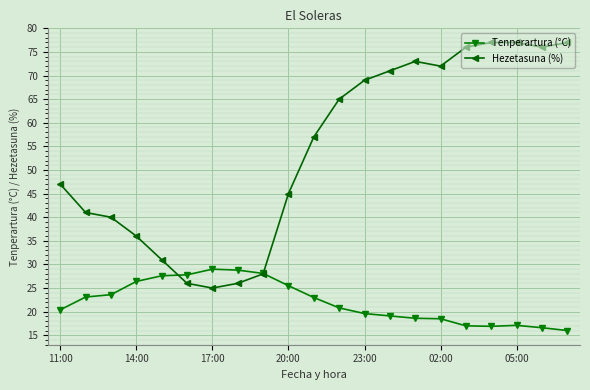

Rank the series by their maximum value, from lowest to highest.

Tenperartura (°C), Hezetasuna (%)